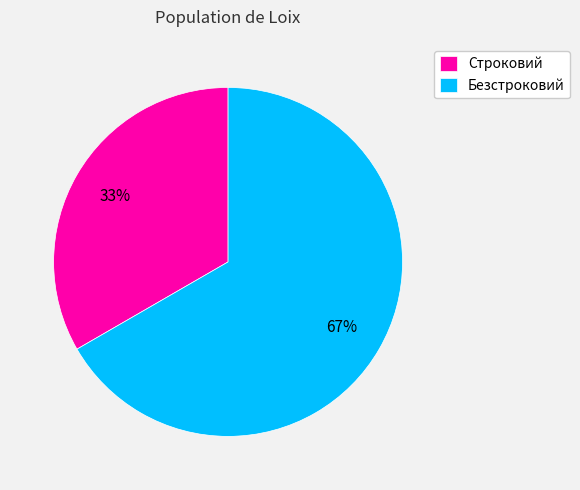

Which category has the biggest portion of the pie?

Безстроковий